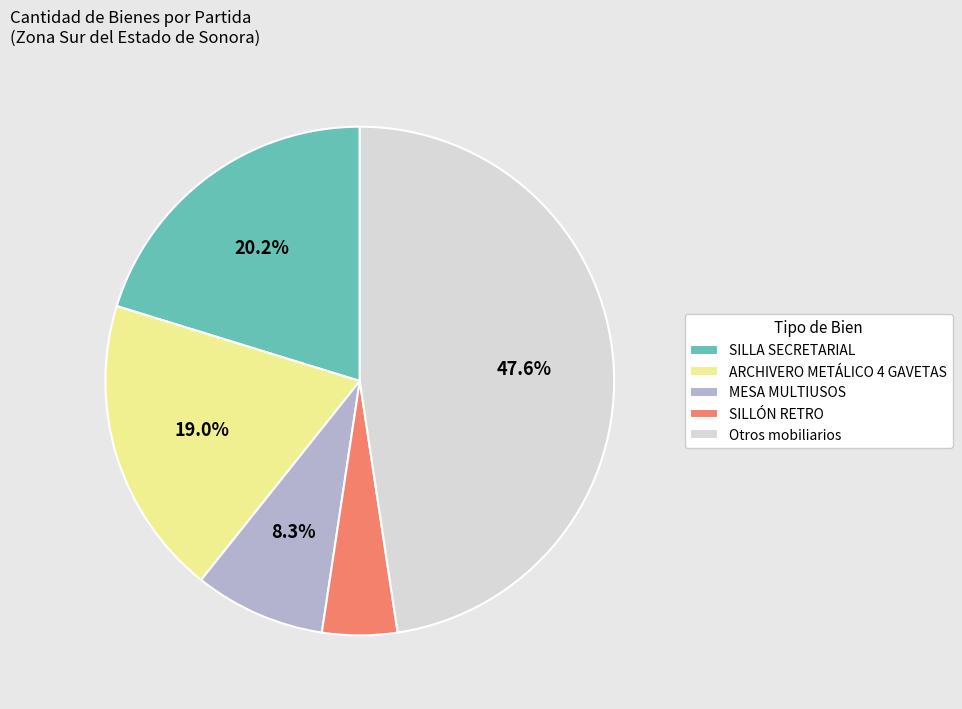

Which has a higher value, MESA MULTIUSOS or SILLÓN RETRO?

MESA MULTIUSOS